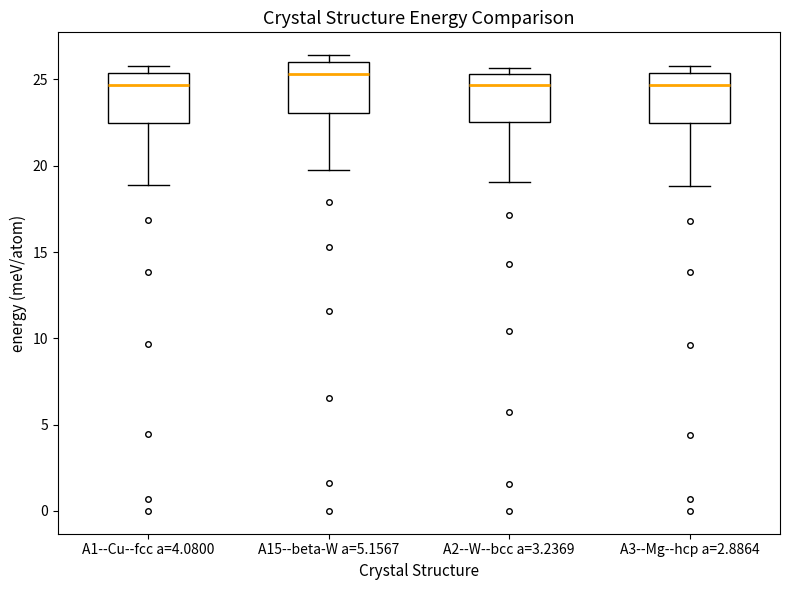

Reading left to right, read every box against the y-axis: the position of its median line, the range the box covers, and the ends of its whiskers. The values are not printed on the chart, so give them approximately, as read against the axis.

A1--Cu--fcc a=4.0800: median 24.5, box 22.5 to 25.5, whiskers 19.0 to 26.0
A15--beta-W a=5.1567: median 25.5, box 23.0 to 26.0, whiskers 19.5 to 26.5
A2--W--bcc a=3.2369: median 24.5, box 22.5 to 25.5, whiskers 19.0 to 25.5 (just above the box's upper edge)
A3--Mg--hcp a=2.8864: median 24.5, box 22.5 to 25.5, whiskers 19.0 to 26.0